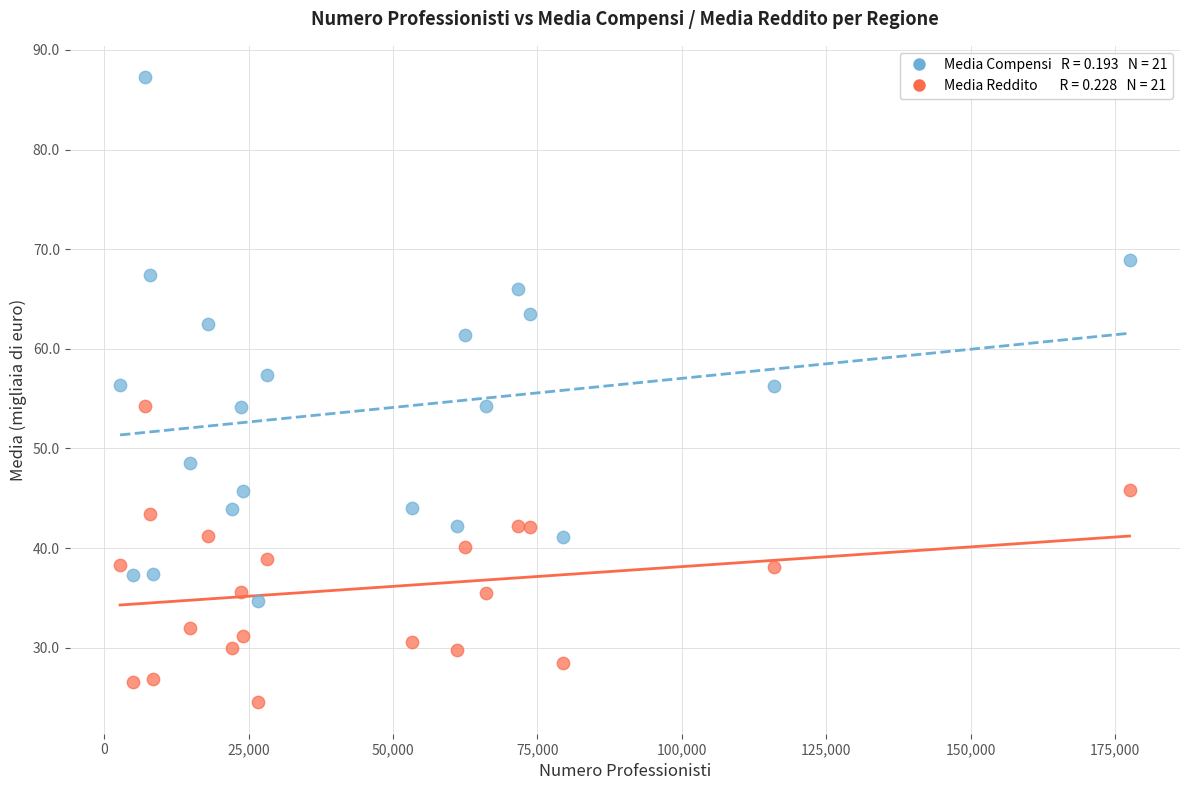

Across all data points, what is the range of X values (max minus min)?

174765.0